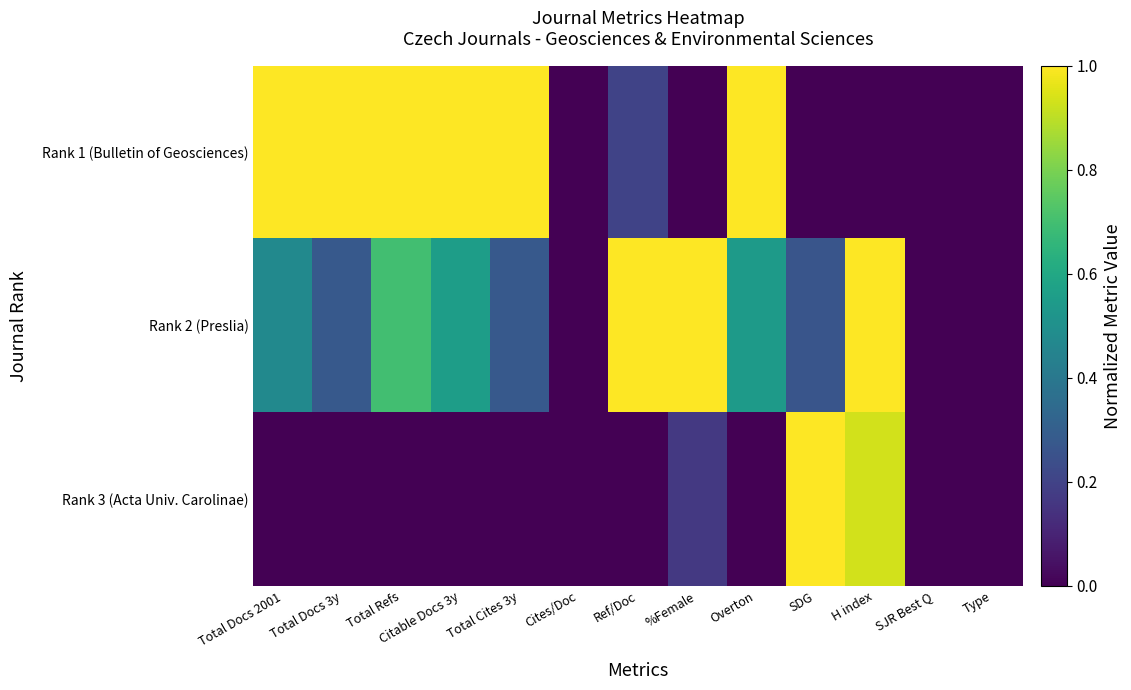

Which series changed the most between Ref/Doc and H index?

Rank 3 (Acta Univ. Carolinae)